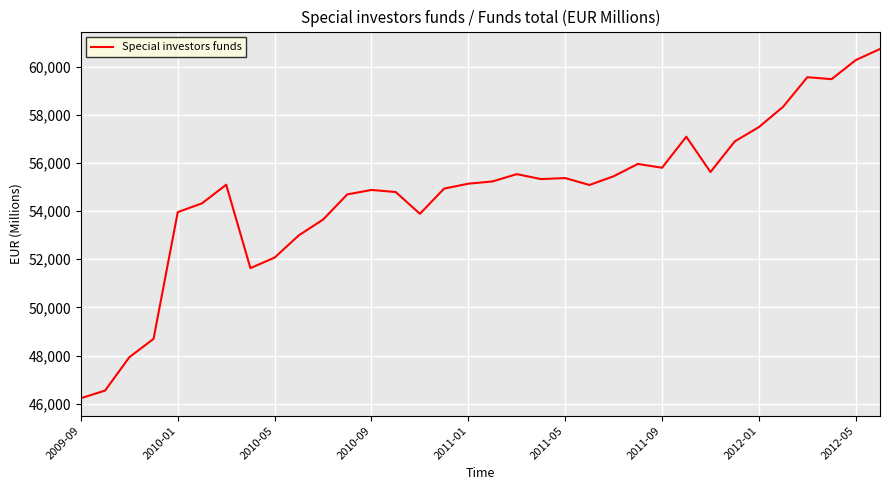

True or false: the data has more than 0 interior local peaks.

True